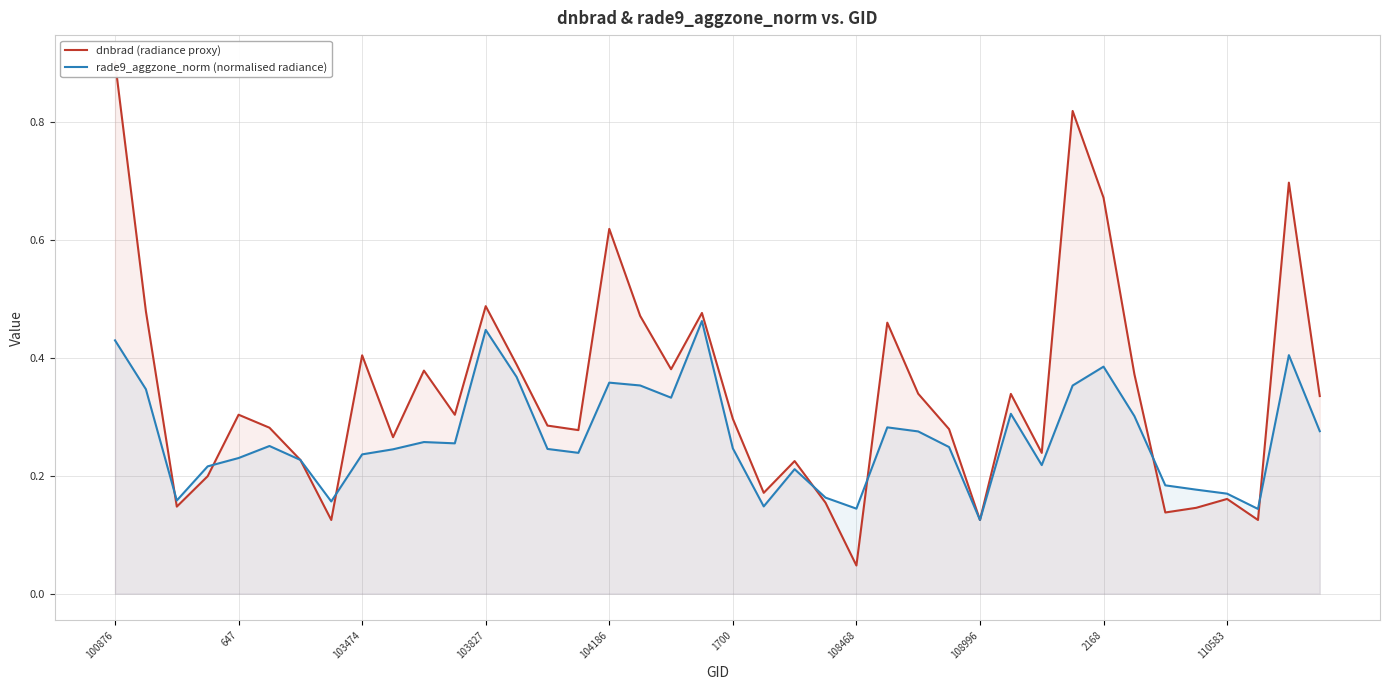

Which series has the largest range (max minus min)?

dnbrad (radiance proxy)